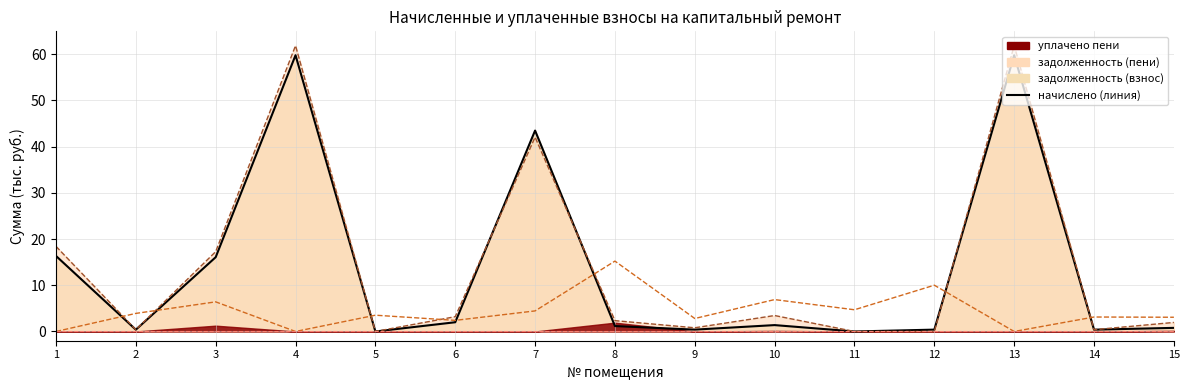

The value at 7 is 75.6. True or false?

False